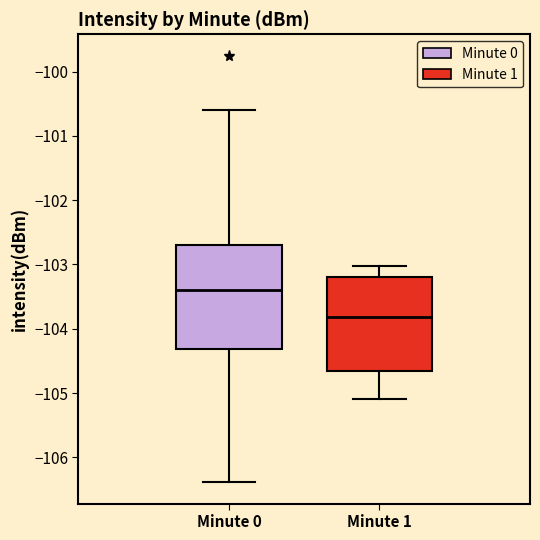

Which box's median line is the lowest?

Minute 1